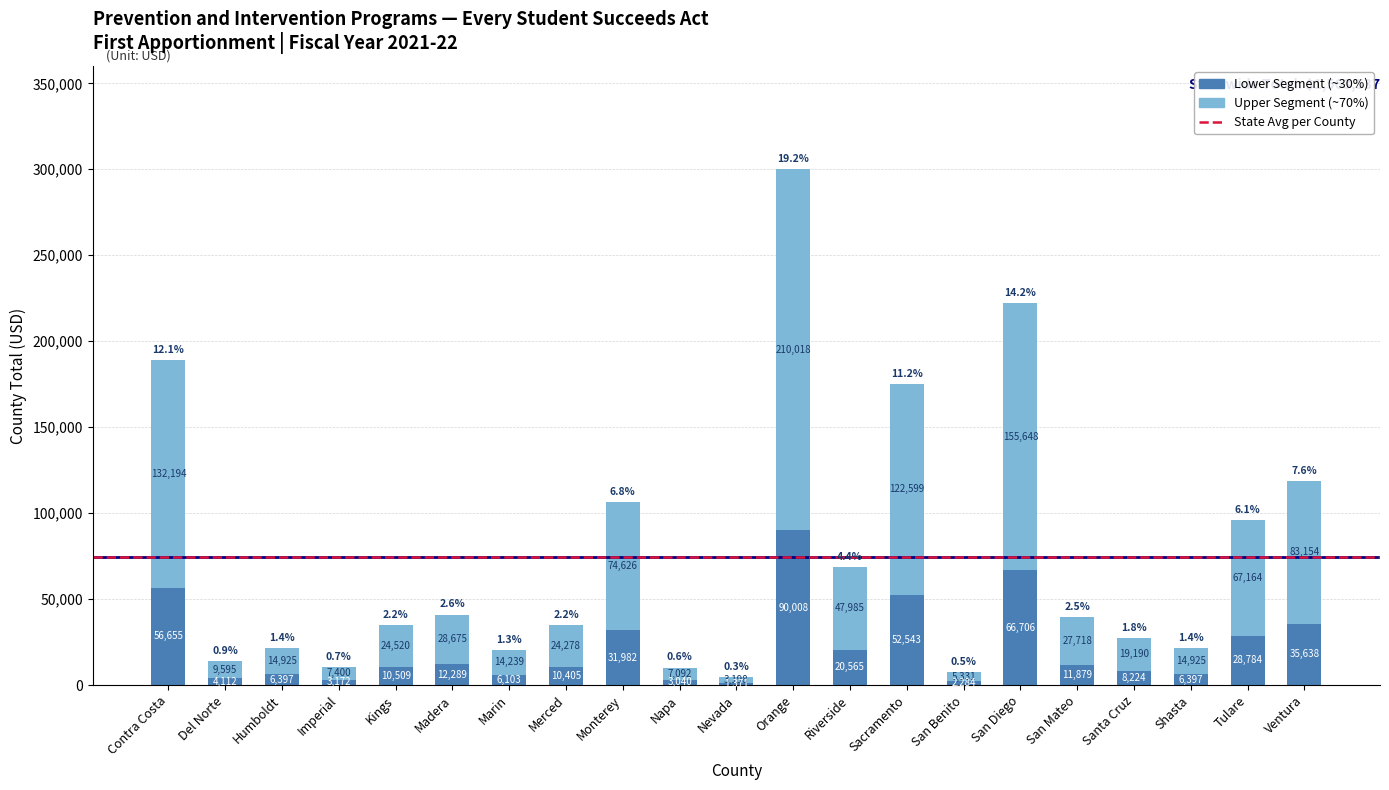

At which category is the sum across all series the highest?

Orange